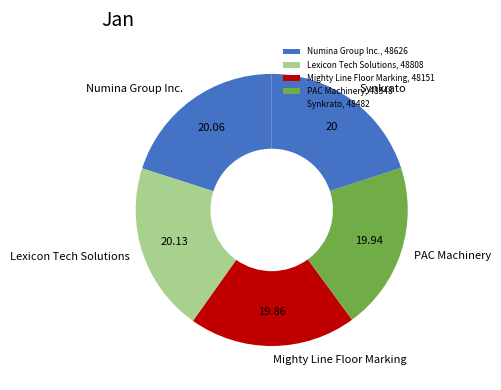

Approximately how many times larger is the value at Synkrato compared to Lexicon Tech Solutions?

1.0